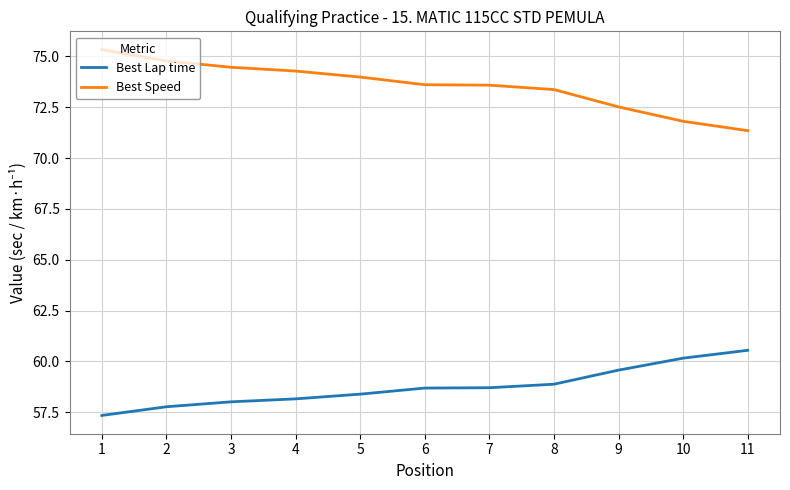

True or false: Best Lap time and Best Speed cross at least once.

False